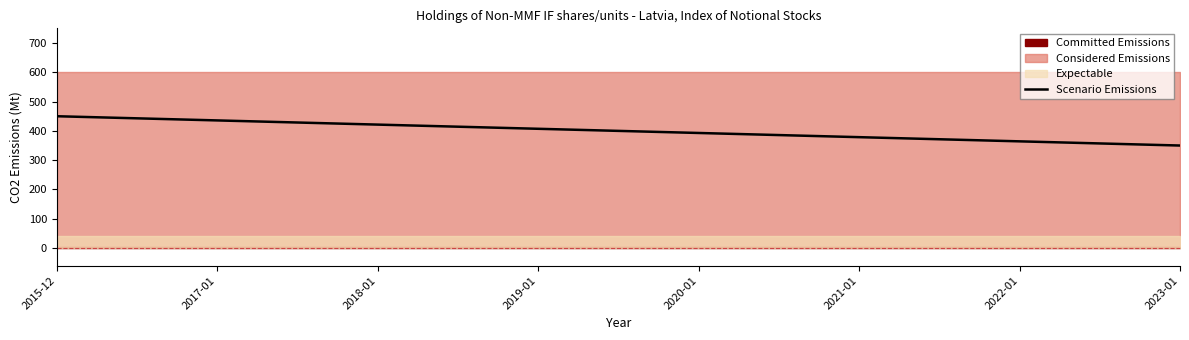

The chart shows a value of 244.1 at 9. True or false?

False